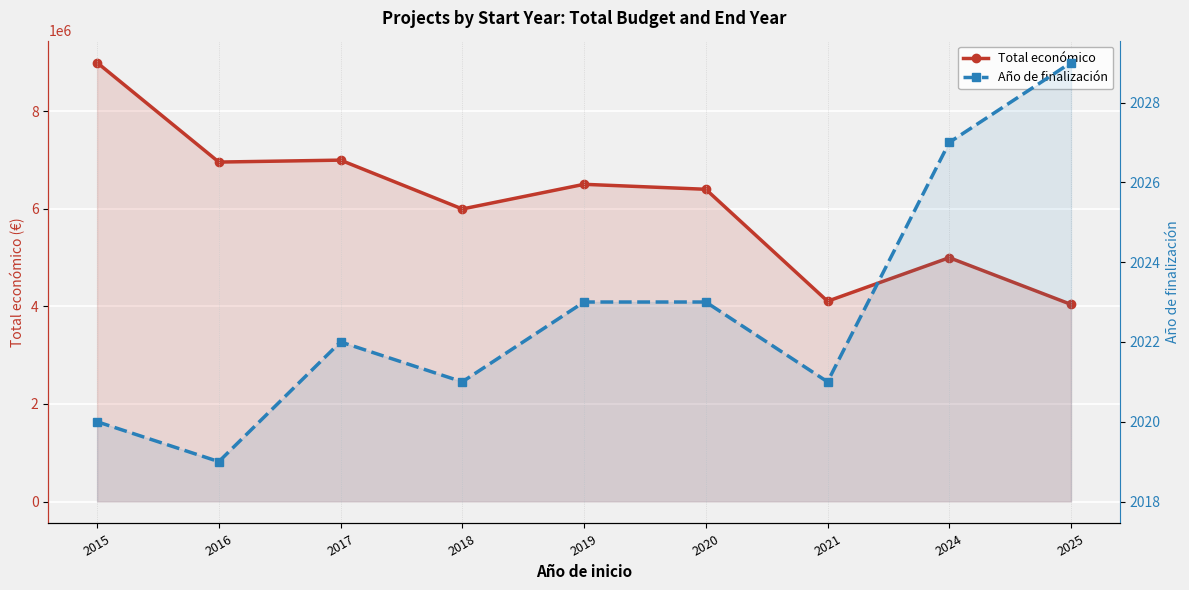

The value of Total económico at 2017 is 10797500. True or false?

False